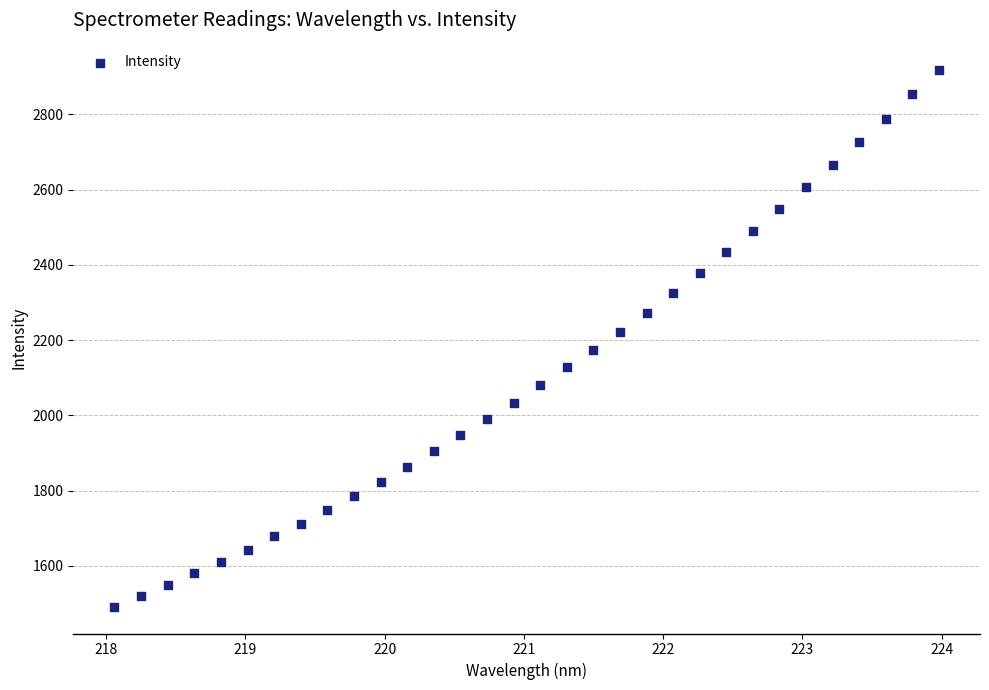

What is the range of Y values (max minus min)?

1427.2